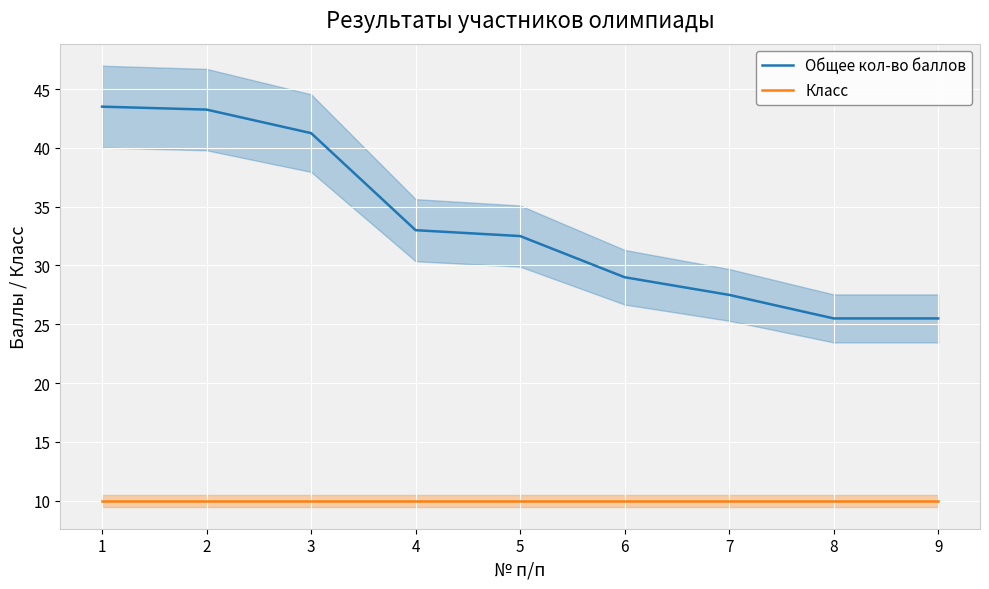

What is the difference between the highest and lowest values at 8?

15.5